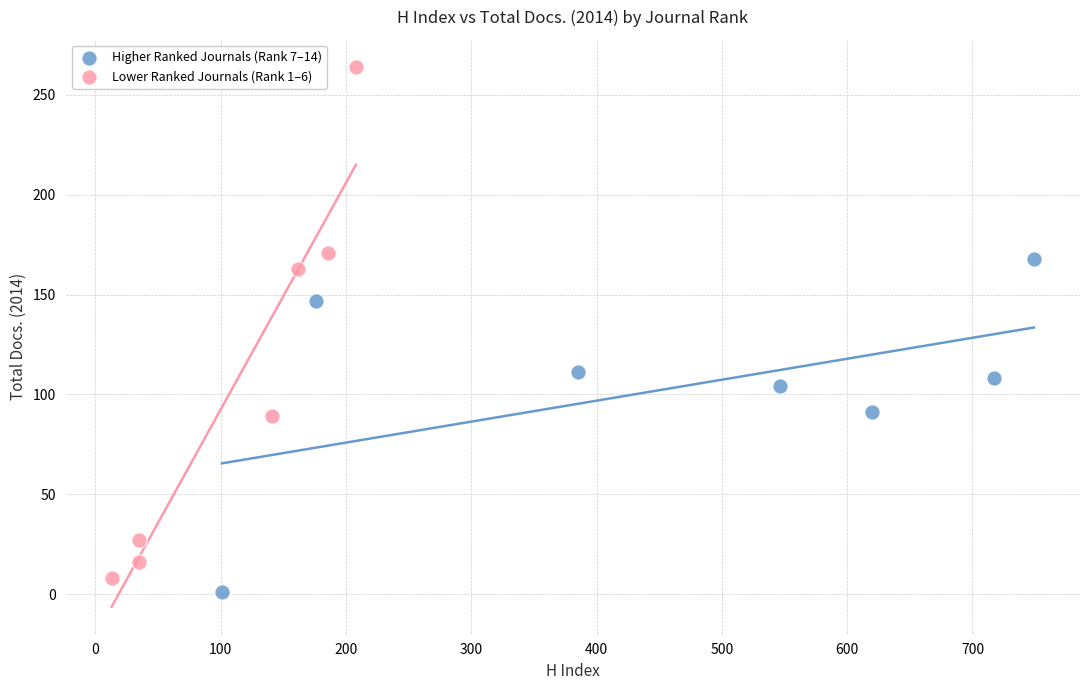

Which series reaches the minimum Y coordinate?

Higher Ranked Journals (Rank 7–14)